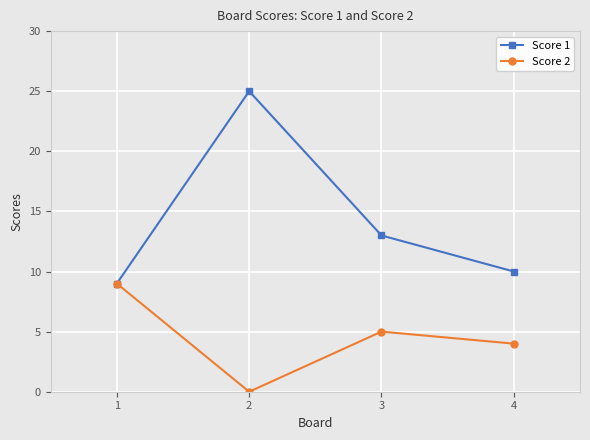

Which series has the largest total across all categories?

Score 1